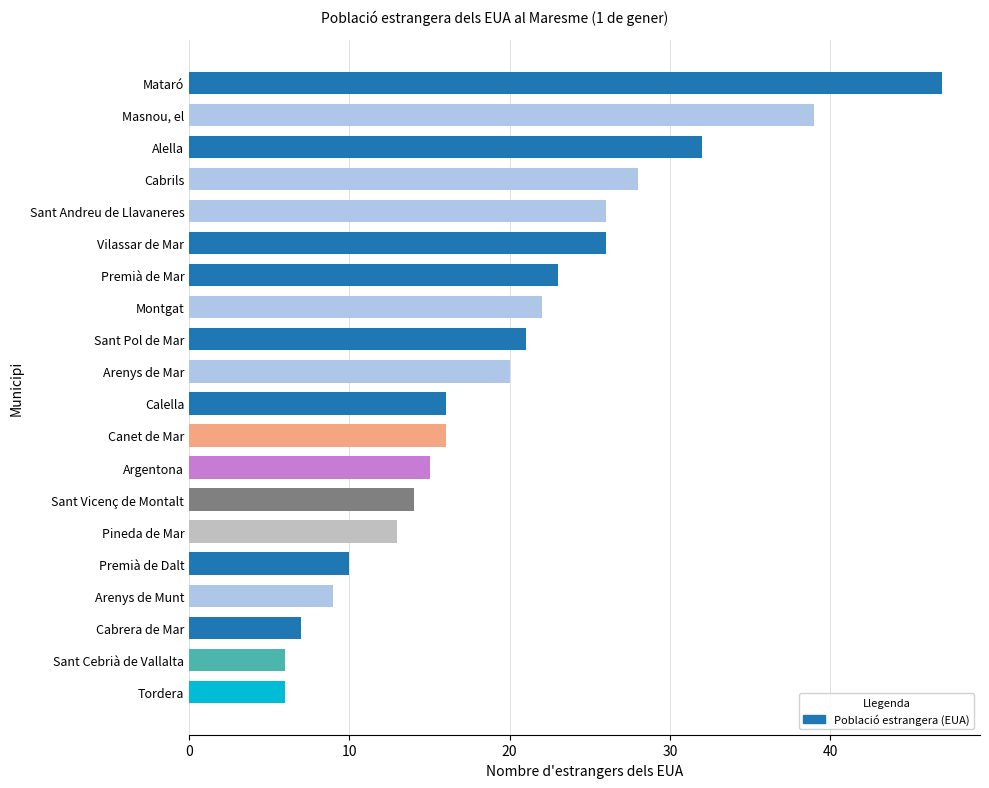

What is the ratio of the value at Sant Vicenç de Montalt to the value at Montgat?

0.6